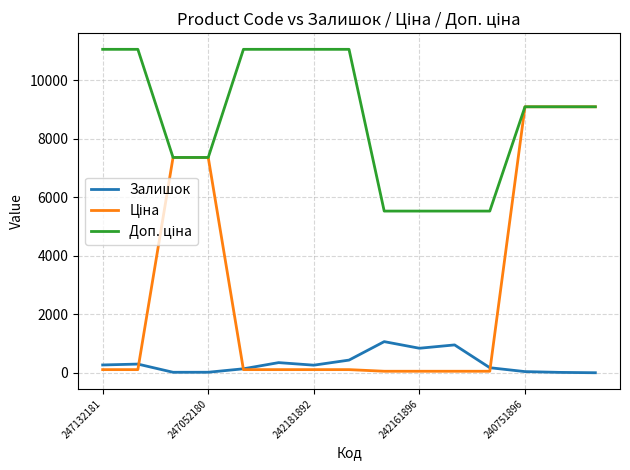

How many intersections are there between Залишок and Ціна?

3